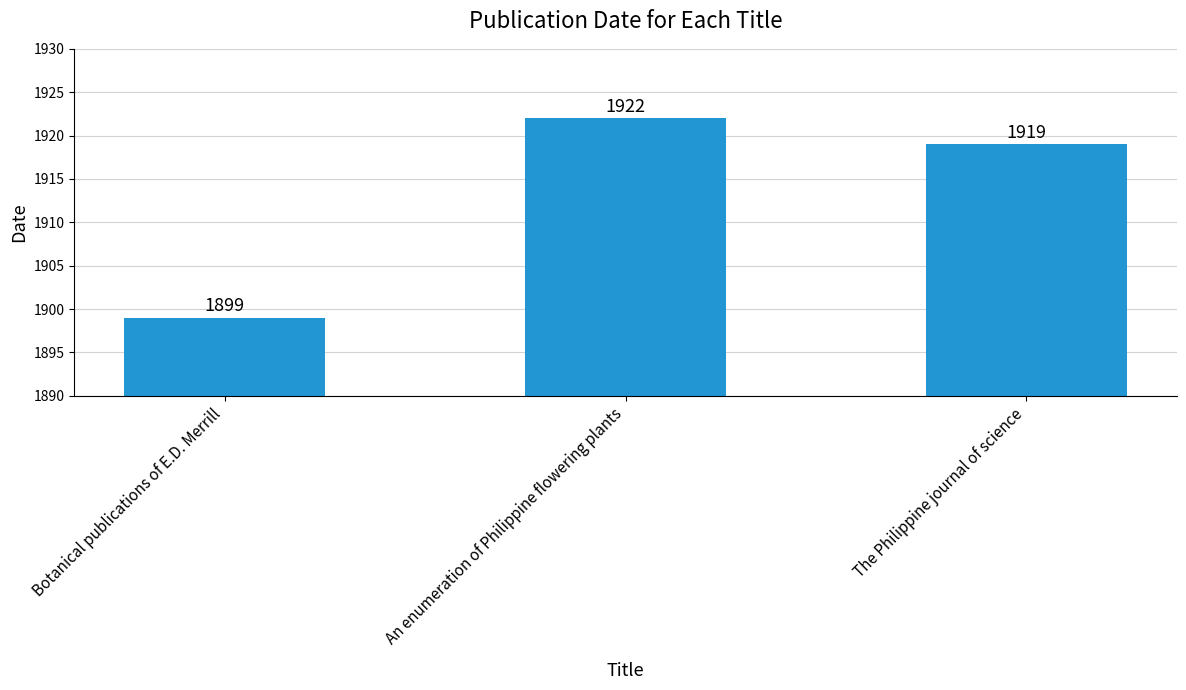

Reading right to left, transcribe all the data shown in this chart.

1919	1922	1899